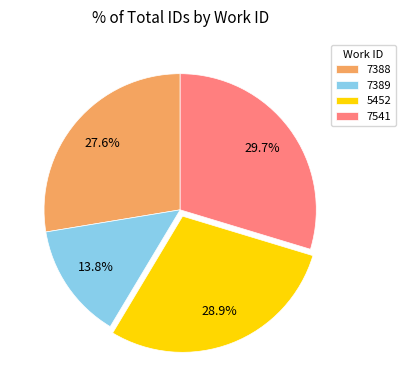

How many slices are in this pie chart?

4